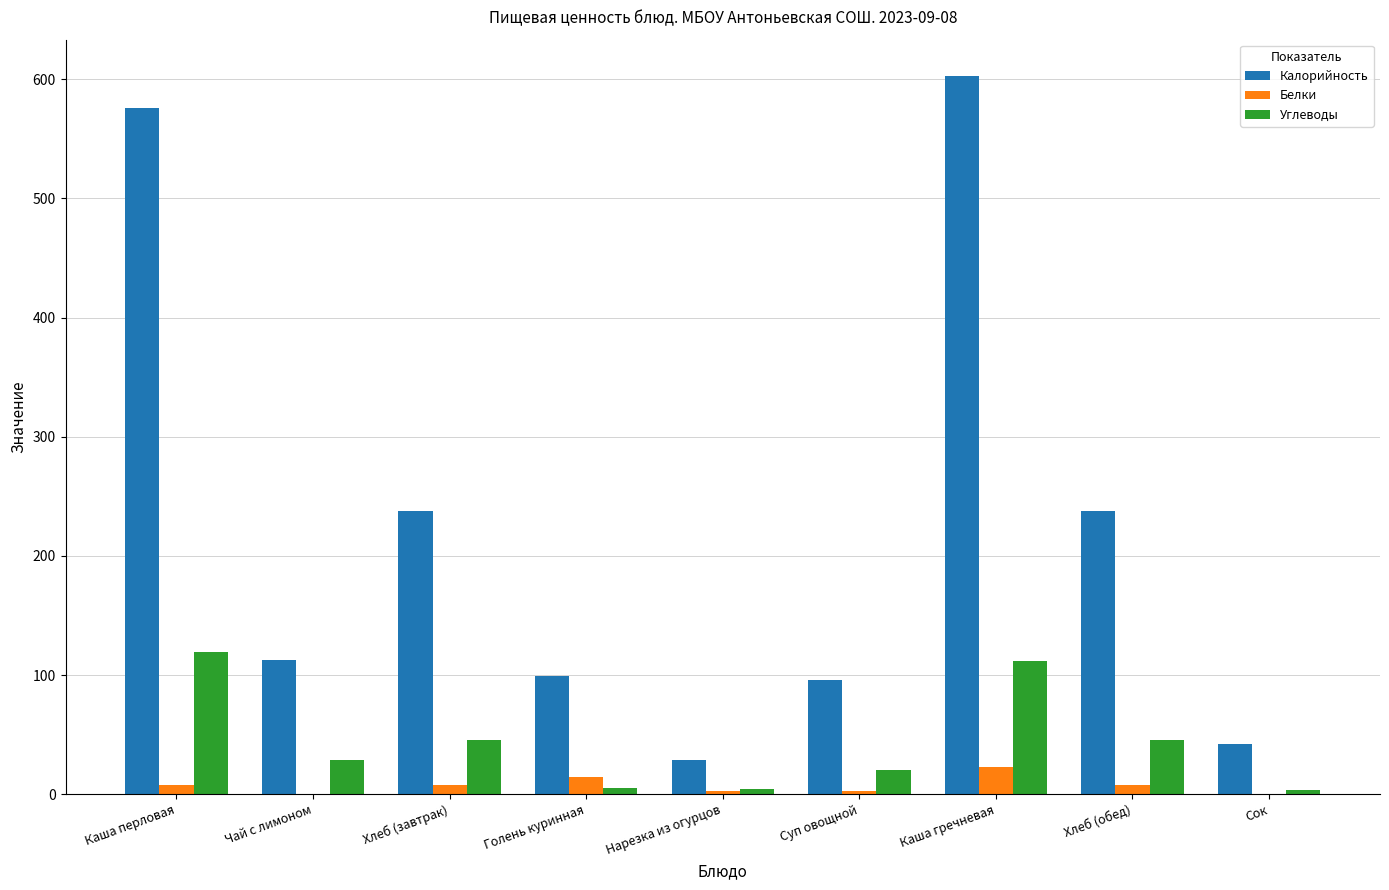

The Калорийность series shows 930.8 at Каша перловая. True or false?

False